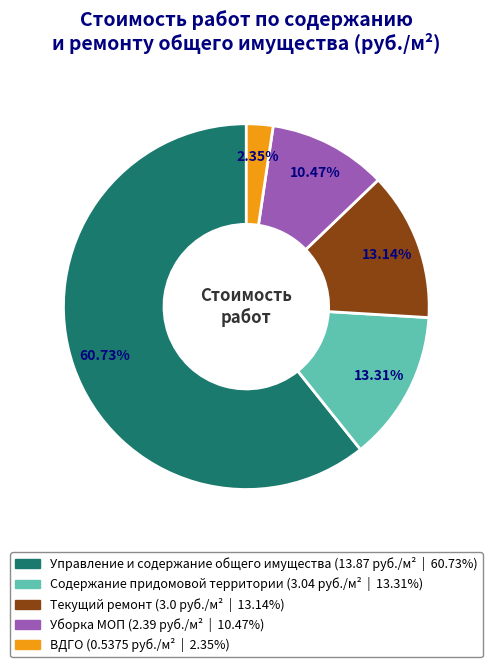

To the nearest percent, what portion does Уборка МОП represent?

10%